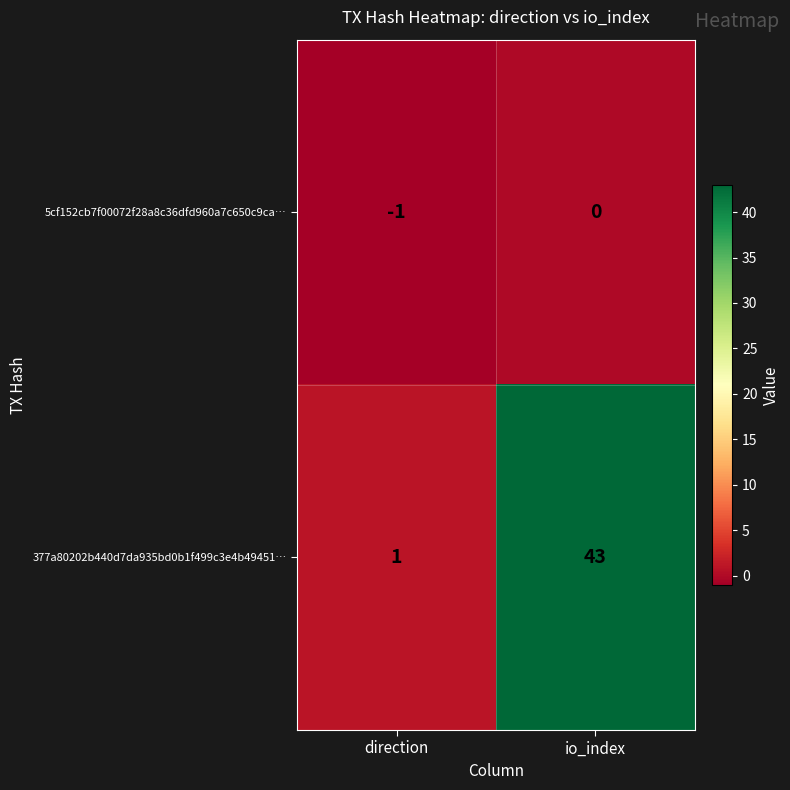

Which series has the largest range (max minus min)?

377a80202b440d7da935bd0b1f499c3e4b49451…